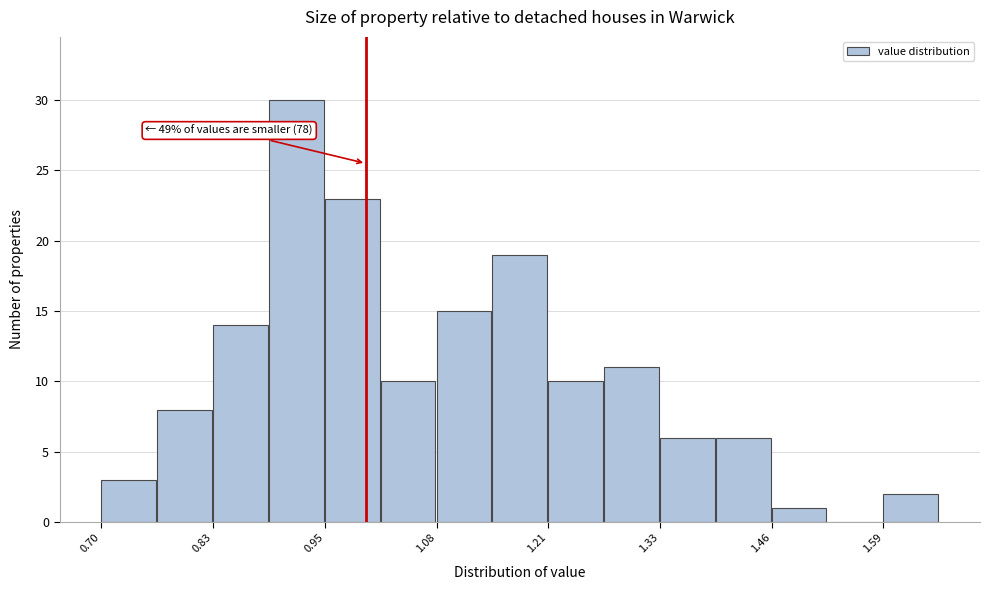

Read against the x-axis, roughly where is the centre of the tallest bar?

0.92